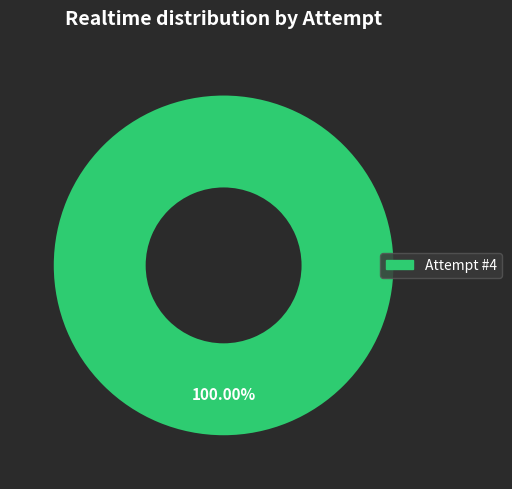

Rank the categories by value from highest to lowest.

Attempt #4